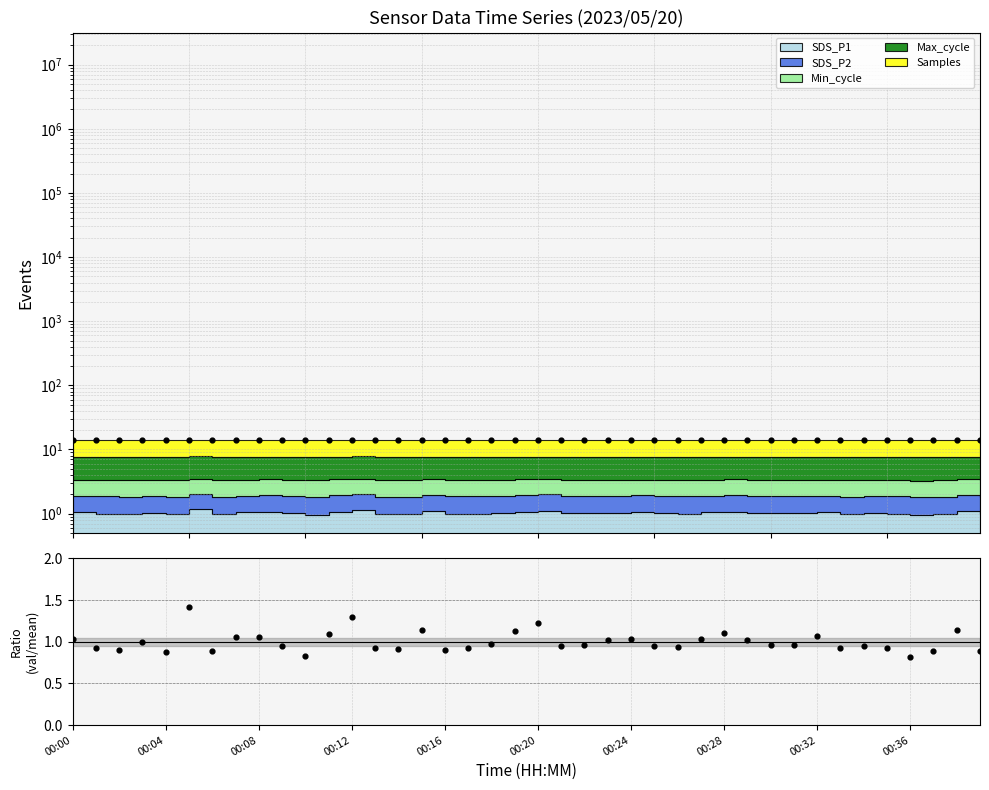

What is the change in value from 00:32 to 22?

-0.1